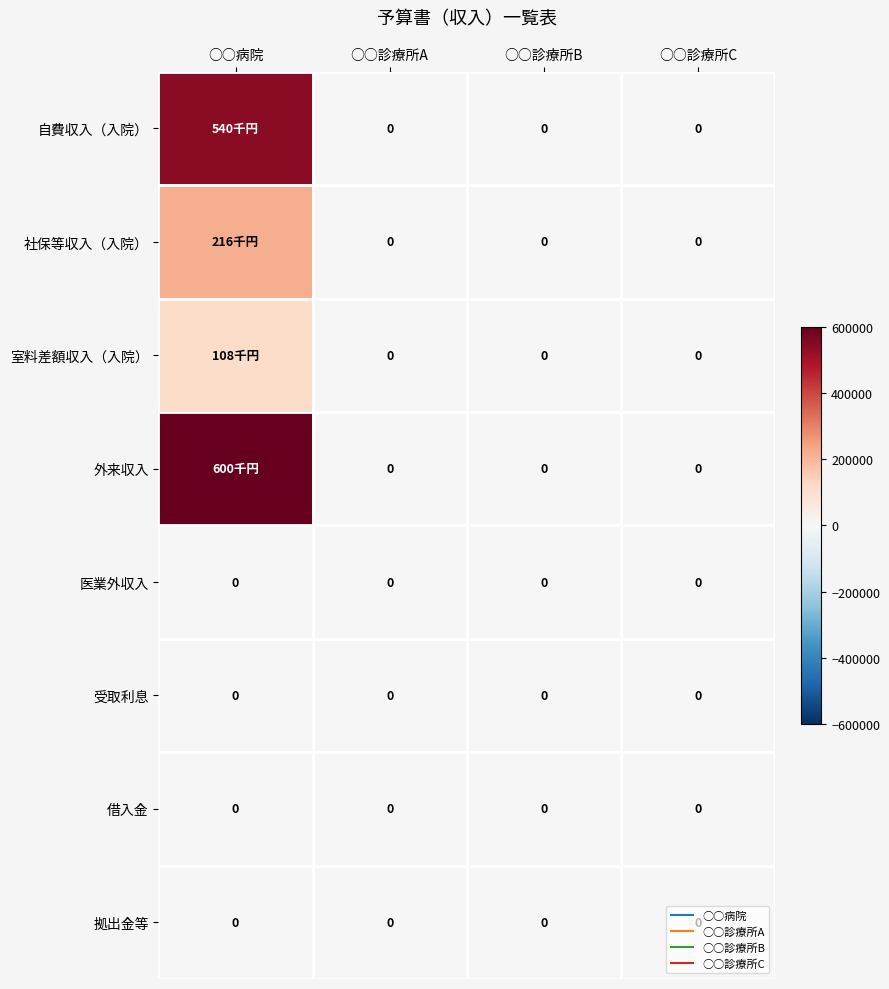

Rank the series by their maximum value, from lowest to highest.

医業外収入, 受取利息, 借入金, 拠出金等, 室料差額収入（入院）, 社保等収入（入院）, 自費収入（入院）, 外来収入